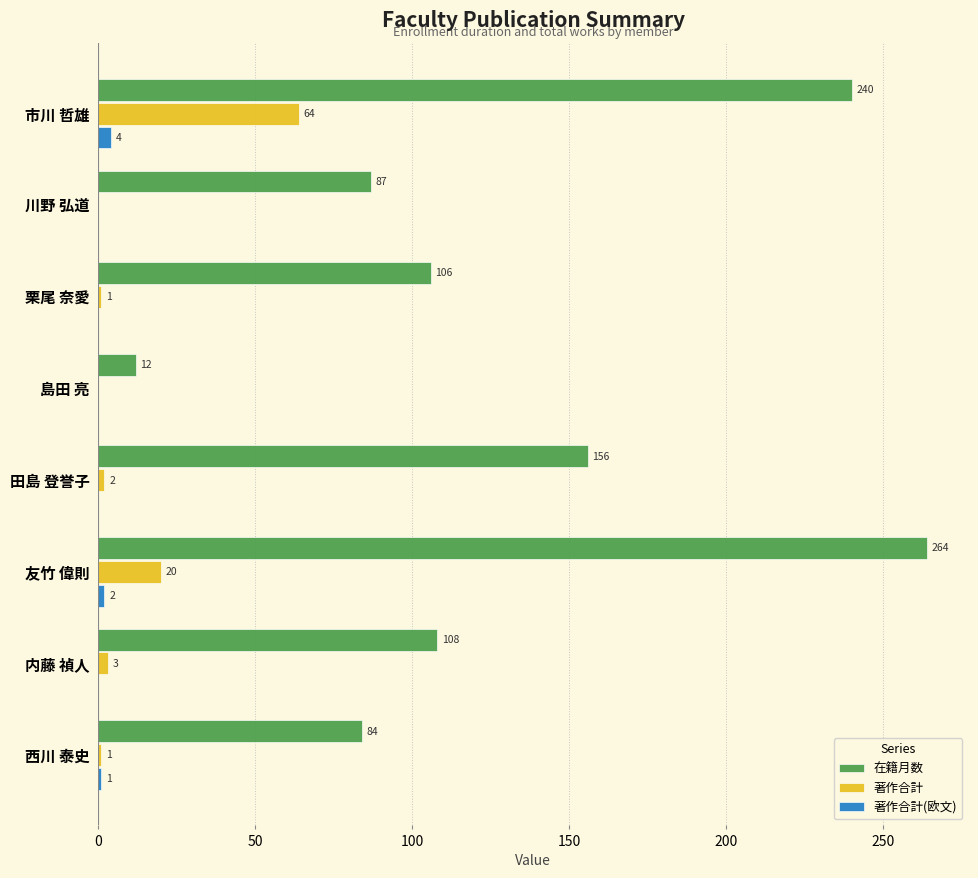

At which category does the chart reach its peak across all series?

友竹 偉則